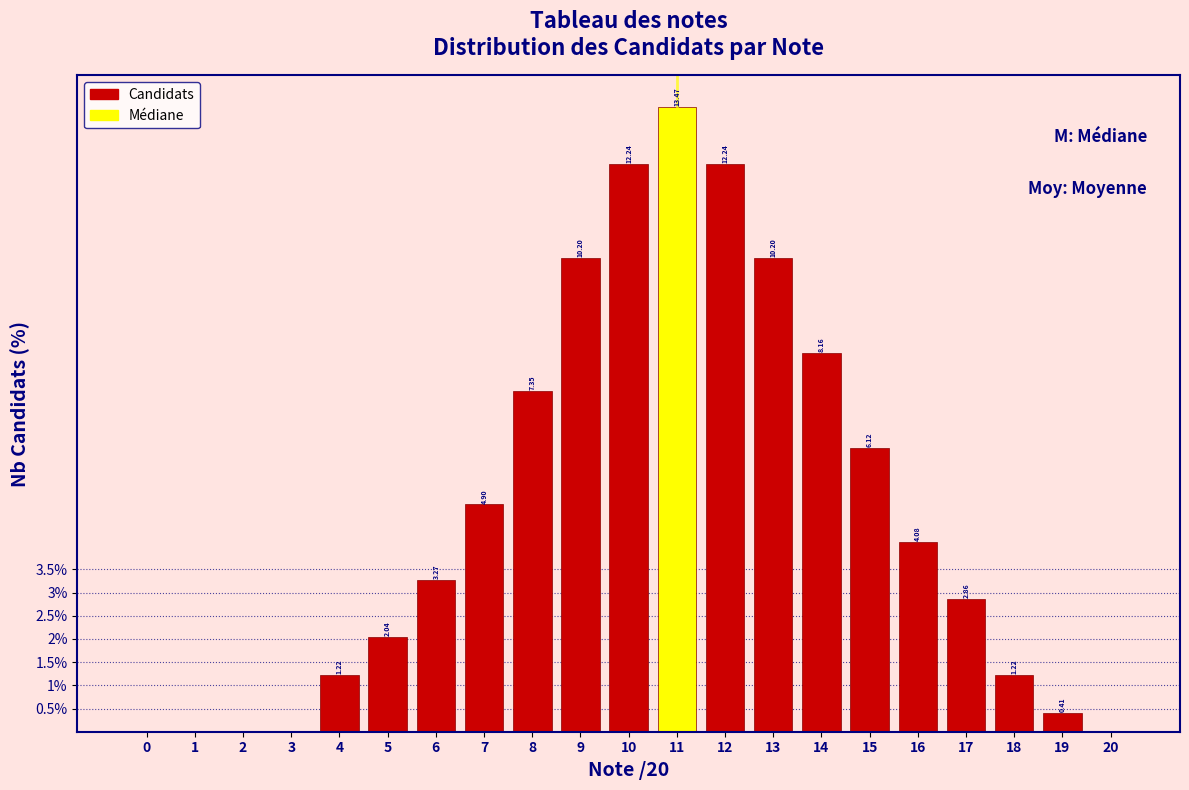

Which has a higher value, 0 or 16?

16